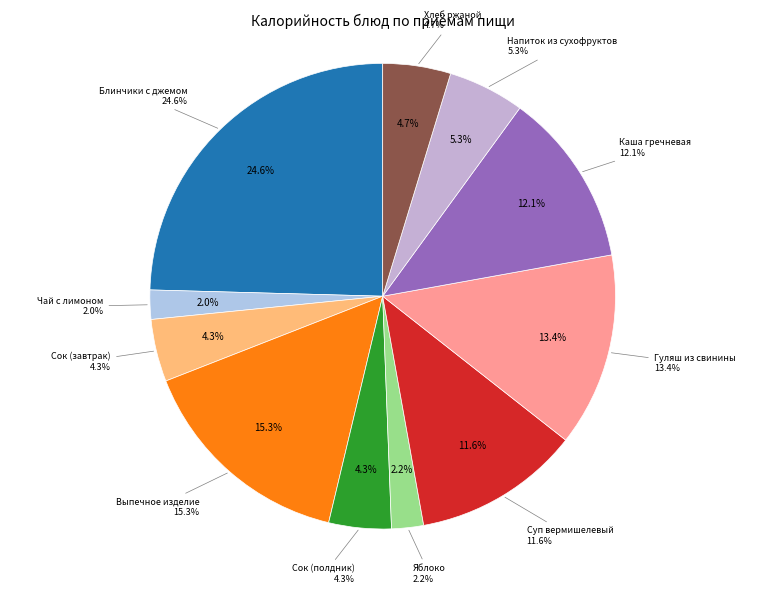

Rank the categories by value from highest to lowest.

Блинчики с джемом, Выпечное изделие, Гуляш из свинины, Каша гречневая, Суп вермишелевый, Напиток из сухофруктов, Хлеб ржаной, Сок (завтрак), Сок (полдник), Яблоко, Чай с лимоном